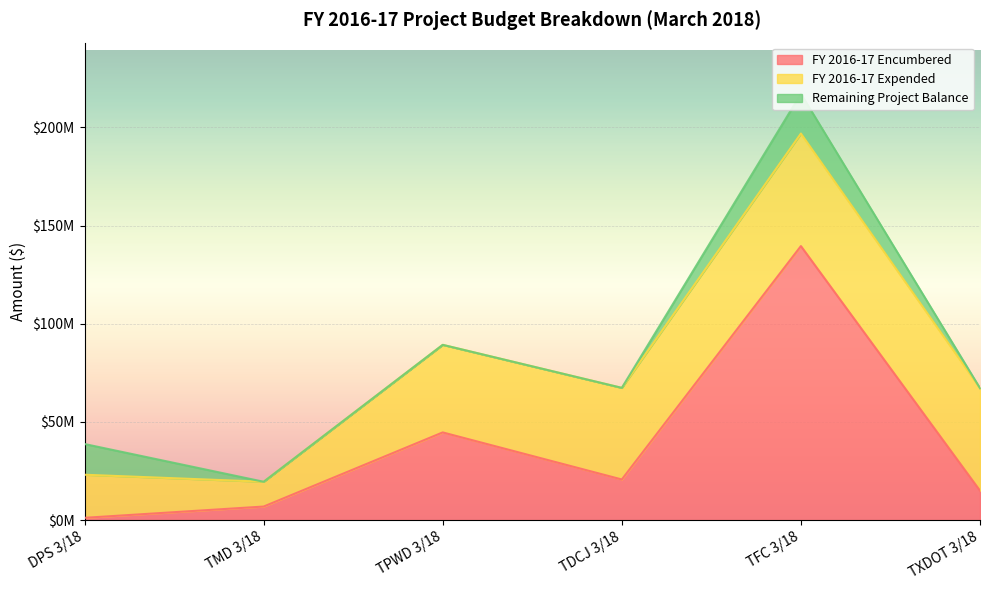

At which label does FY 2016-17 Encumbered first exceed 20720163?

TPWD 3/18